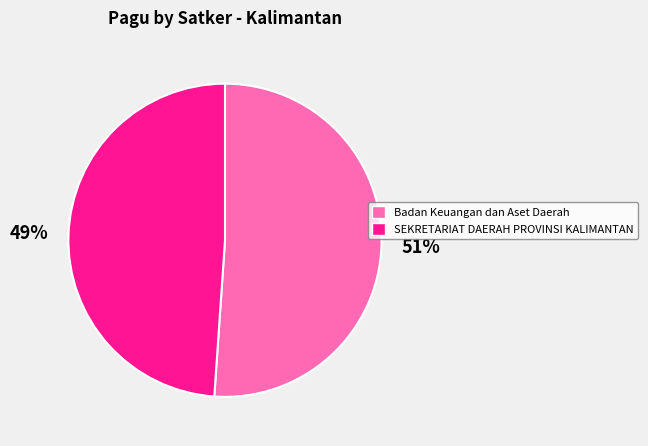

To the nearest percent, what is the average slice percentage?

50%